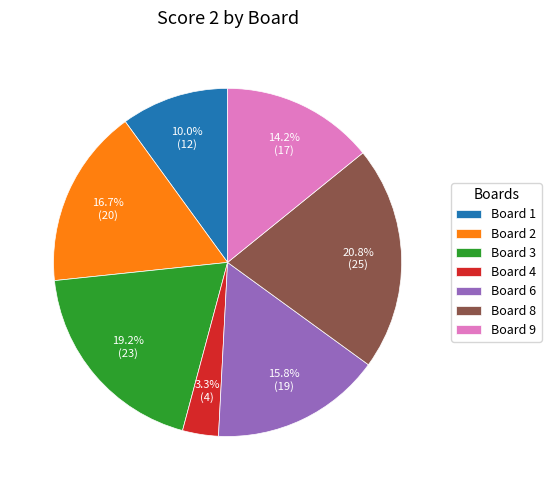

Approximately how many times larger is the value at Board 2 compared to Board 1?

1.7